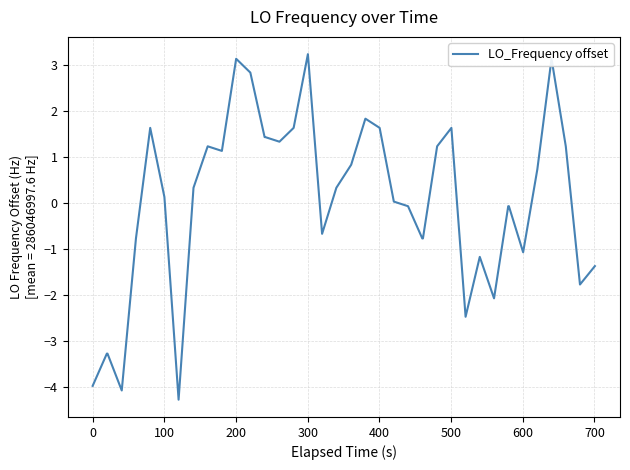

What is the maximum value shown in the chart?

3.2